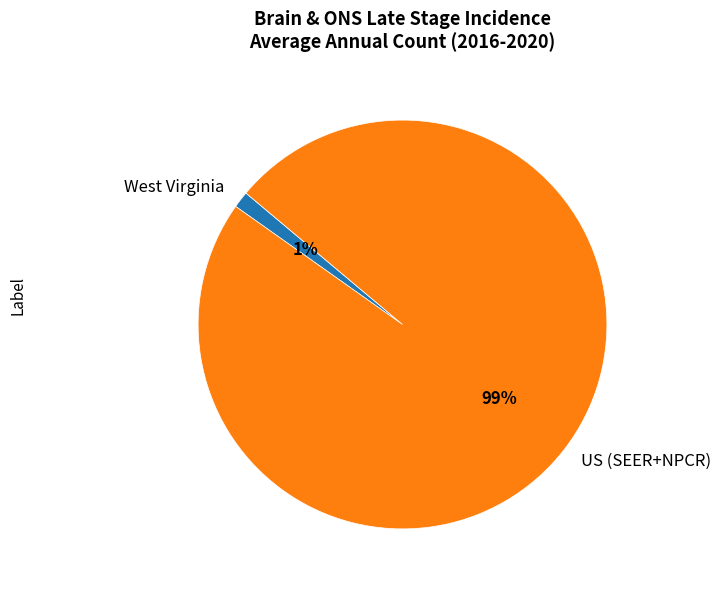

What percentage is the West Virginia slice, to the nearest percent?

1%